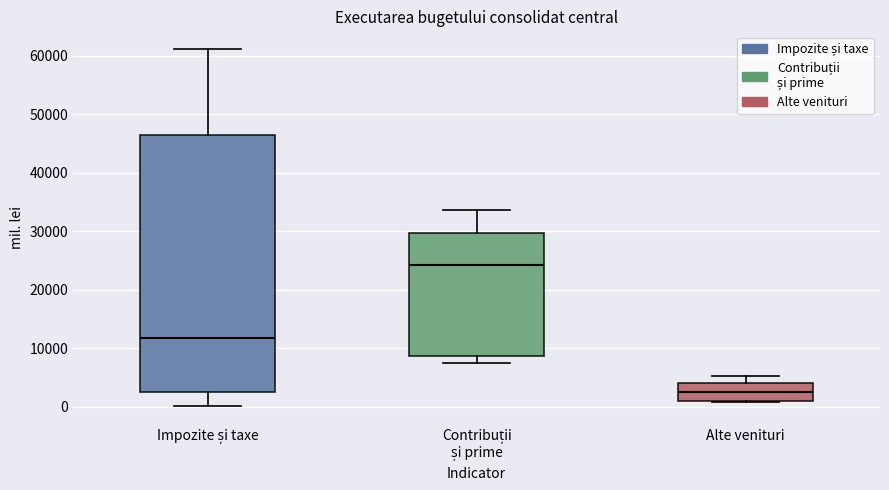

Comparing the boxes themselves (not the whiskers), which one is the tallest?

Impozite și taxe